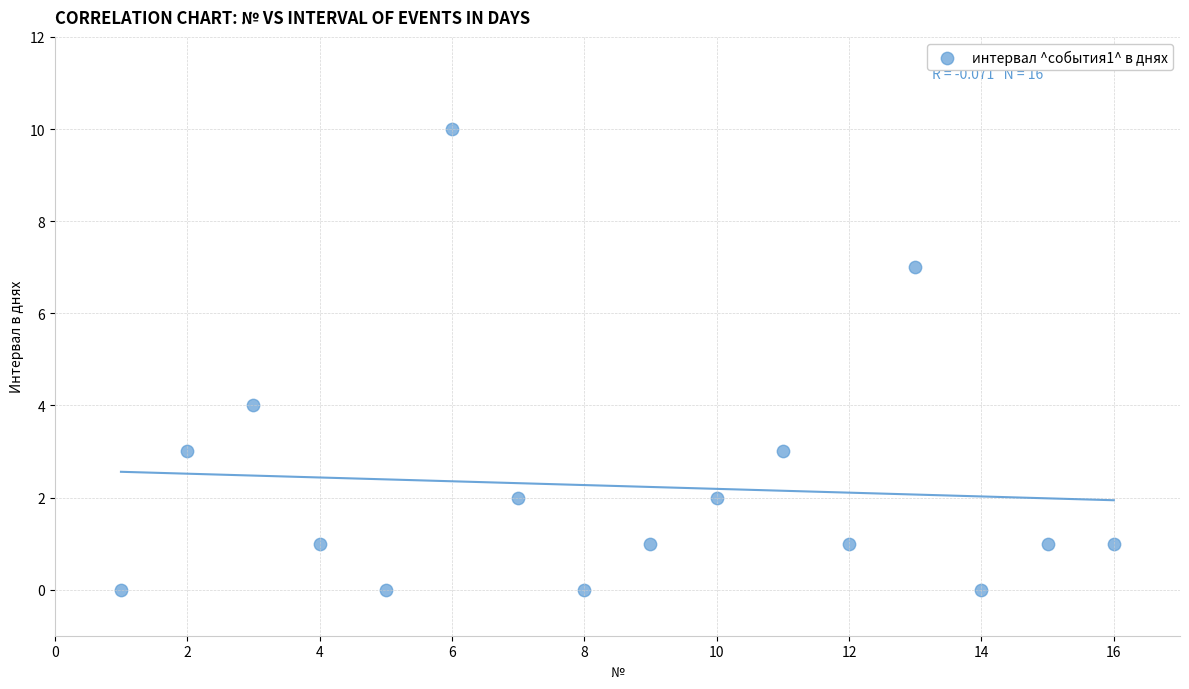

What is the range of Y values (max minus min)?

10